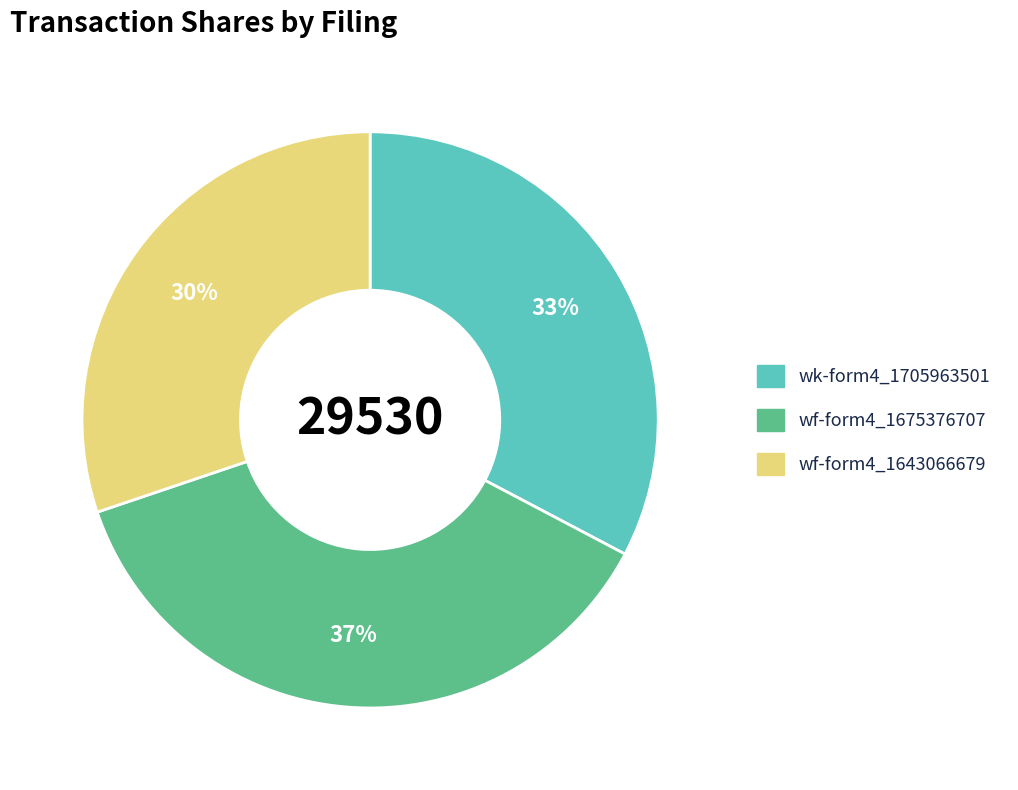

The wf-form4_1643066679 slice represents 16% of the pie. True or false?

False